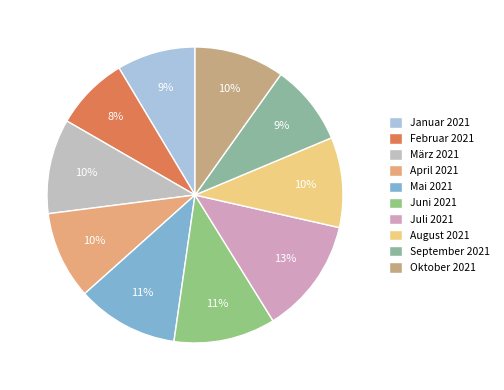

What percentage is the Februar 2021 slice, to the nearest percent?

8%